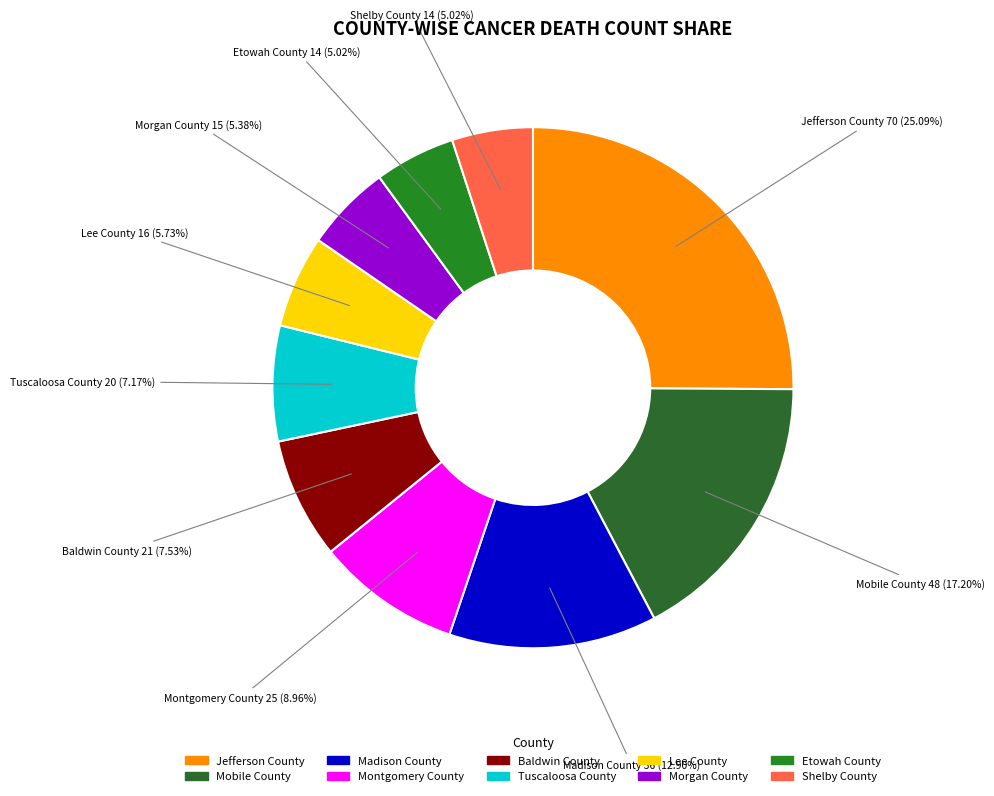

Is the sum of Shelby County and Mobile County greater than half?

No